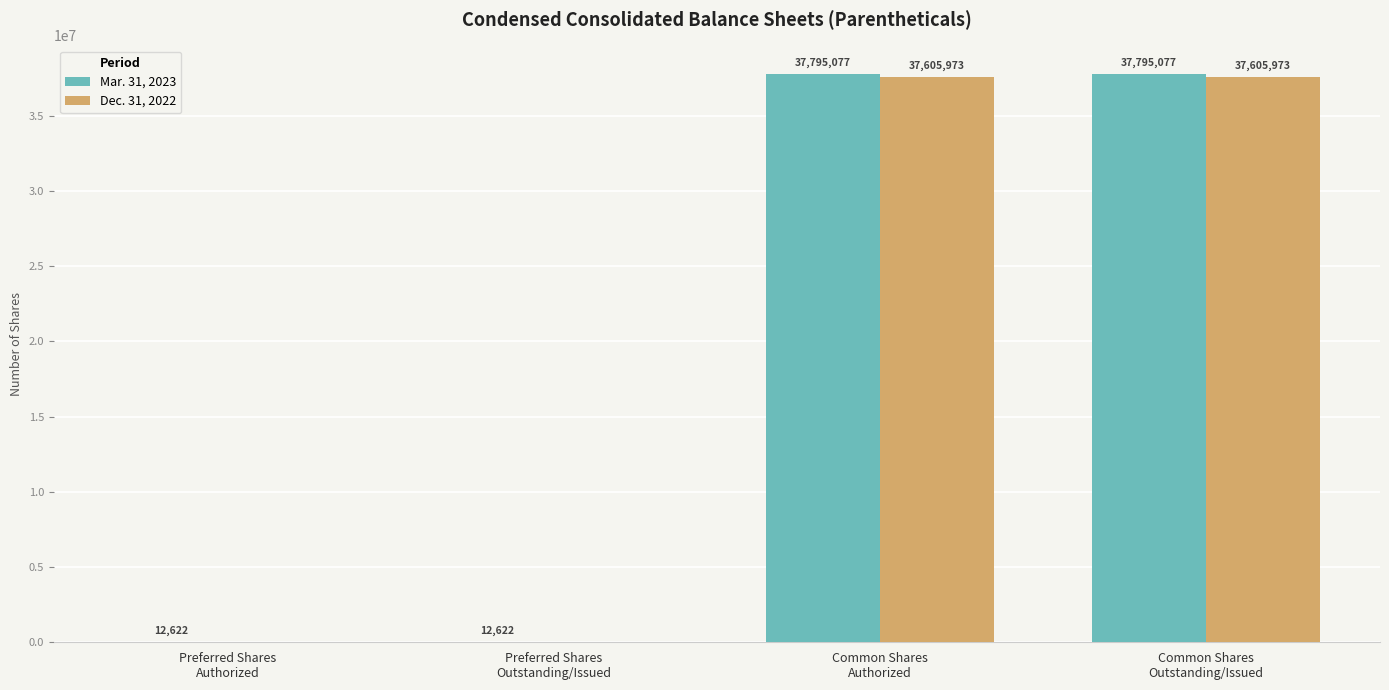

Which series changed the most between Preferred Shares
Outstanding/Issued and Common Shares
Outstanding/Issued?

Mar. 31, 2023